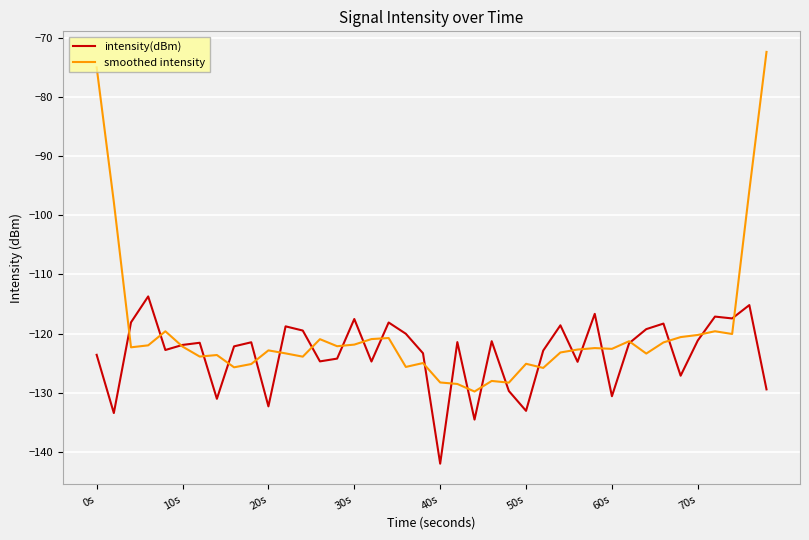

What is the greatest value displayed?

-72.4